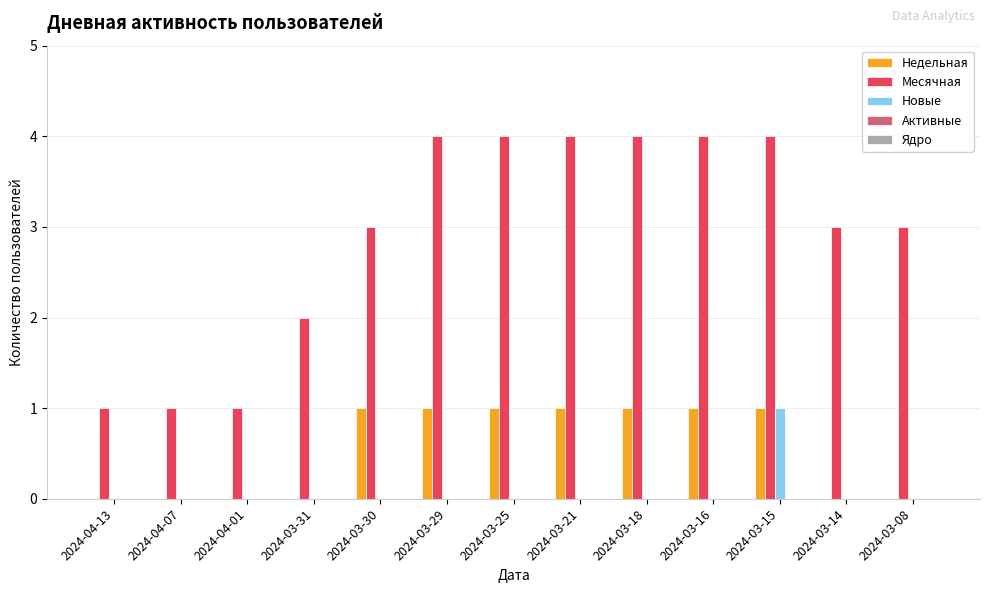

How many distinct data groups are displayed?

3